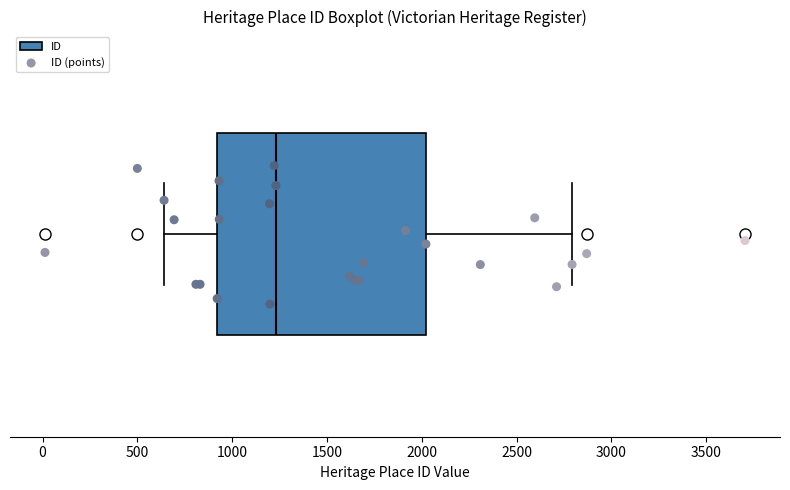

Transcribe this box plot: give where the median line is, the range the box spans, and where the two whiskers end, as read against the x-axis. The values are not printed on the chart, so give them approximately, as read against the axis.

median 1250, box 900 to 2000, whiskers 650 to 2800